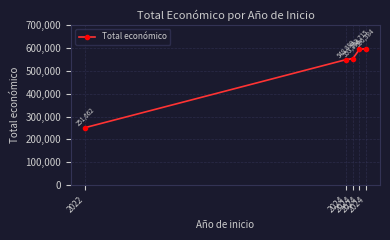

What is the value of the 1st point from the left?

251662